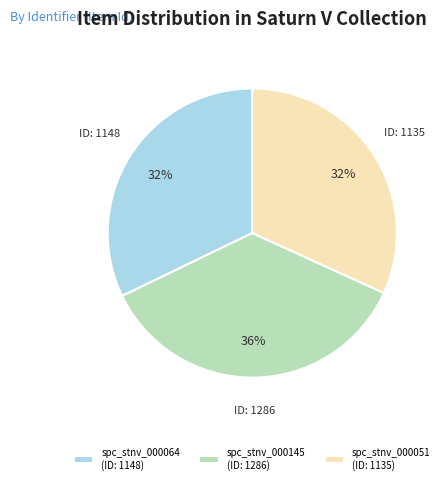

How many slices are in this pie chart?

3